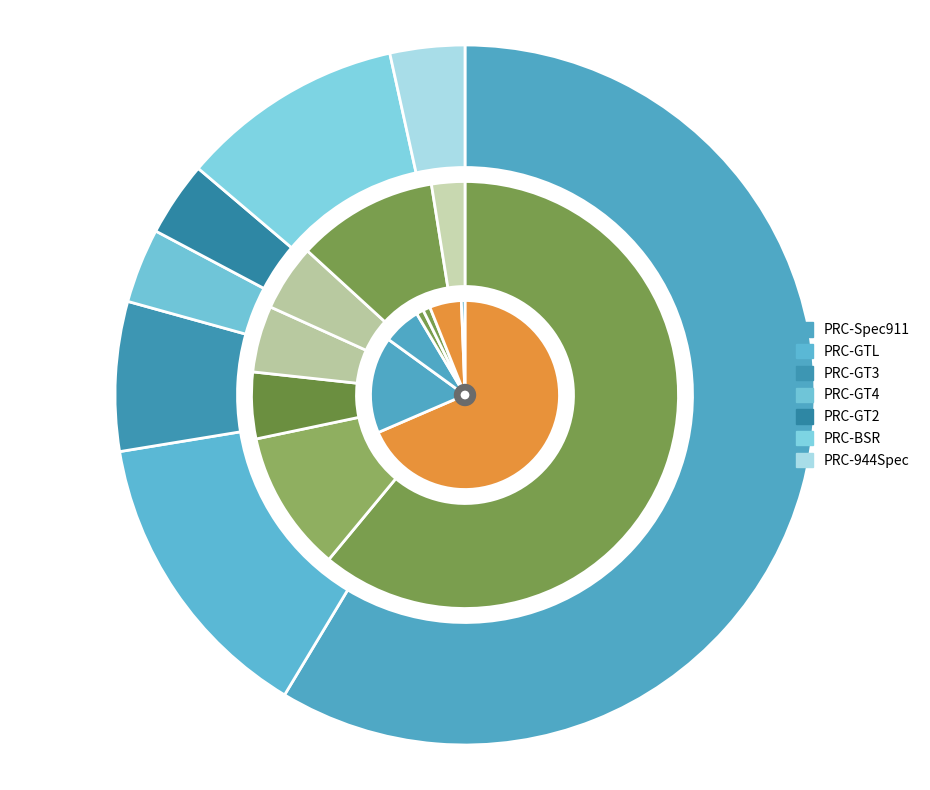

Is there any slice that represents more than half of the pie?

Yes